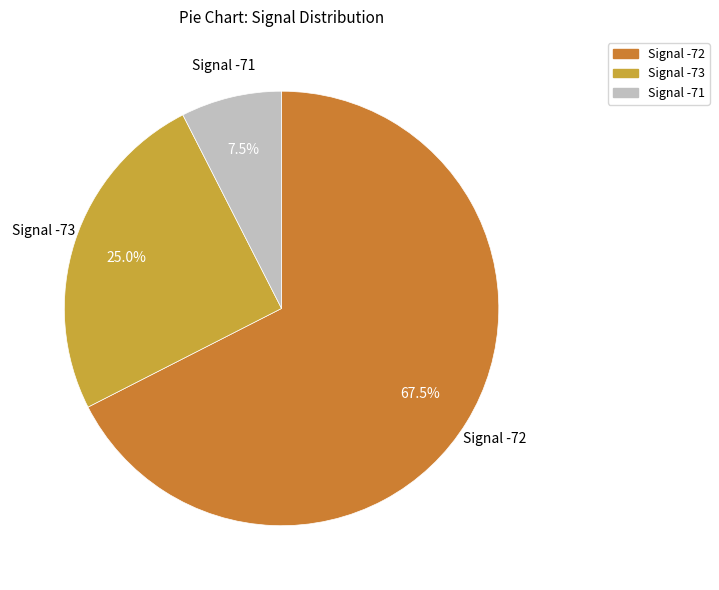

Rank the categories by value from highest to lowest.

Signal -72, Signal -73, Signal -71